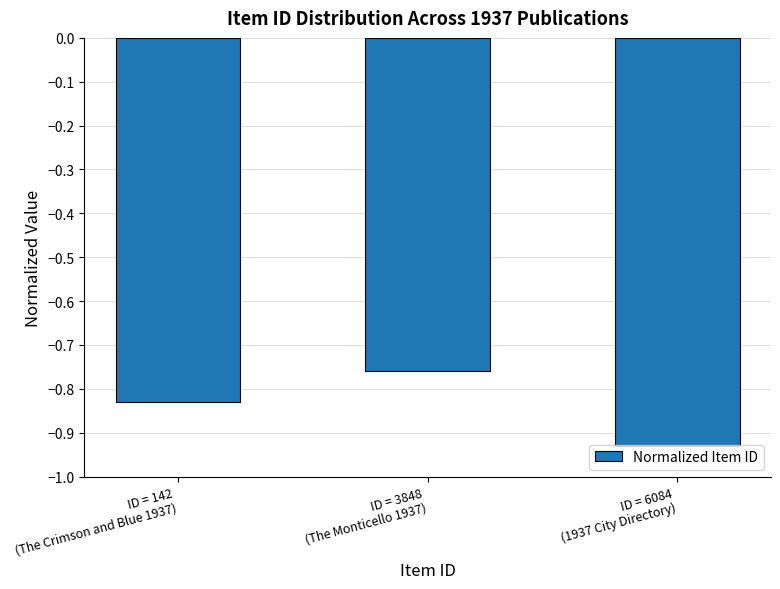

At which category does the chart reach its minimum across all series?

ID = 6084
(1937 City Directory)